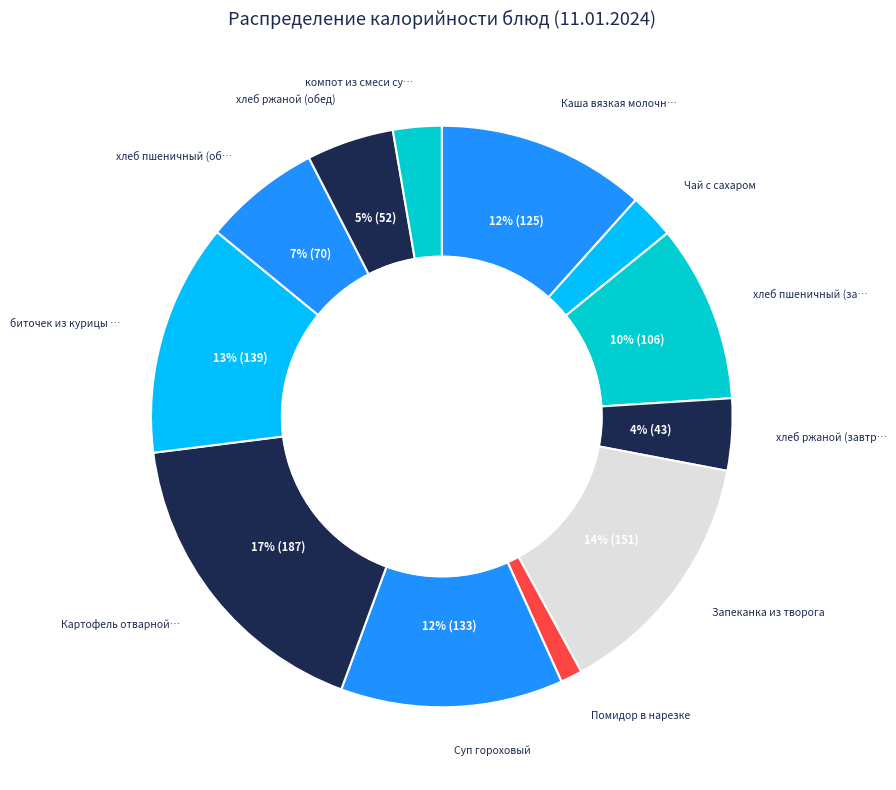

How many segments does this pie chart have?

12